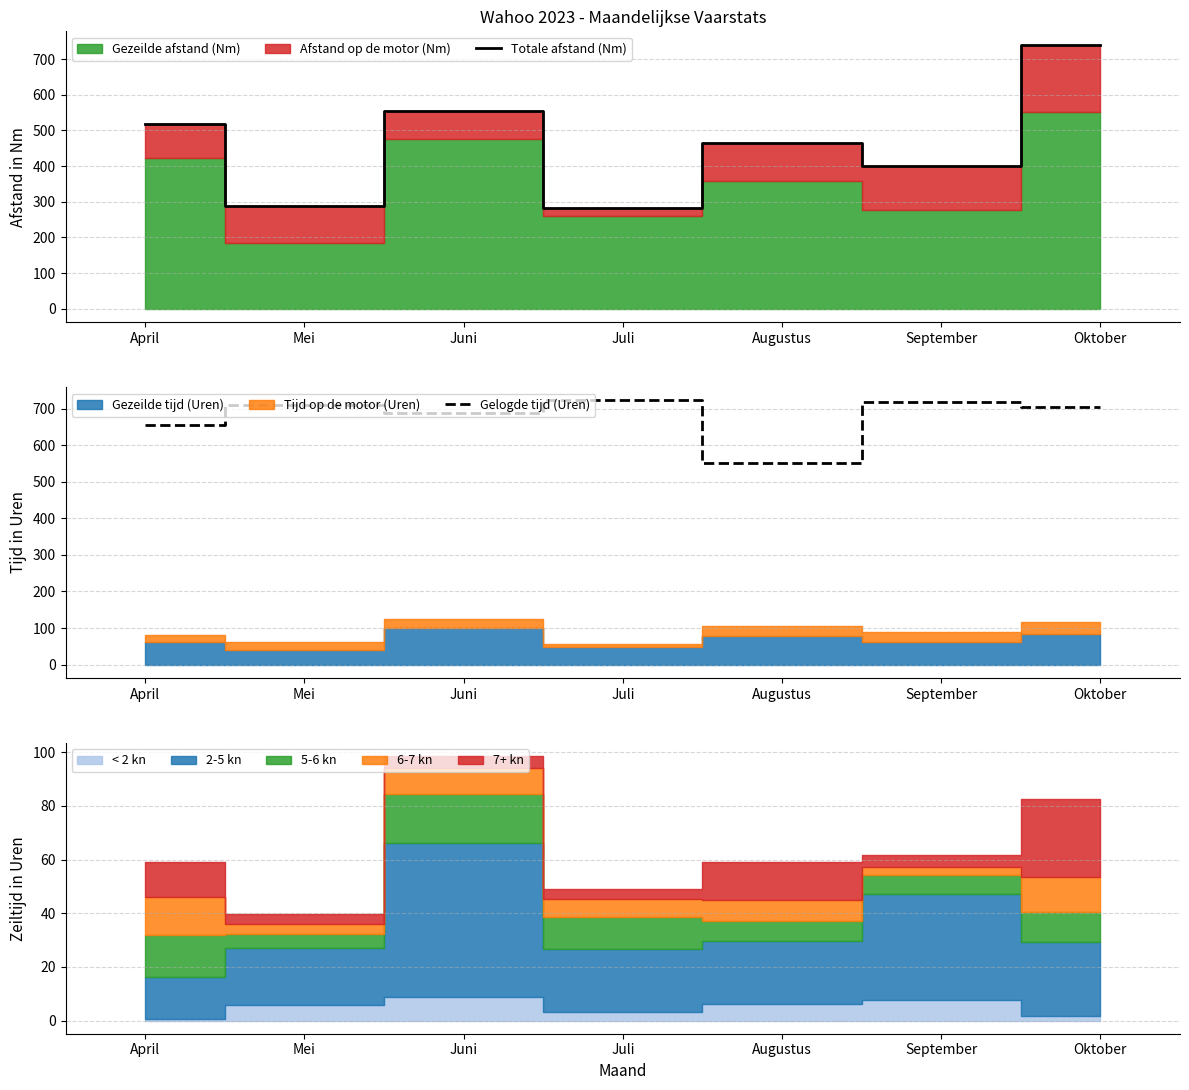

True or false: Totale afstand (Nm) and Gelogde tijd (Uren) cross at least once.

True